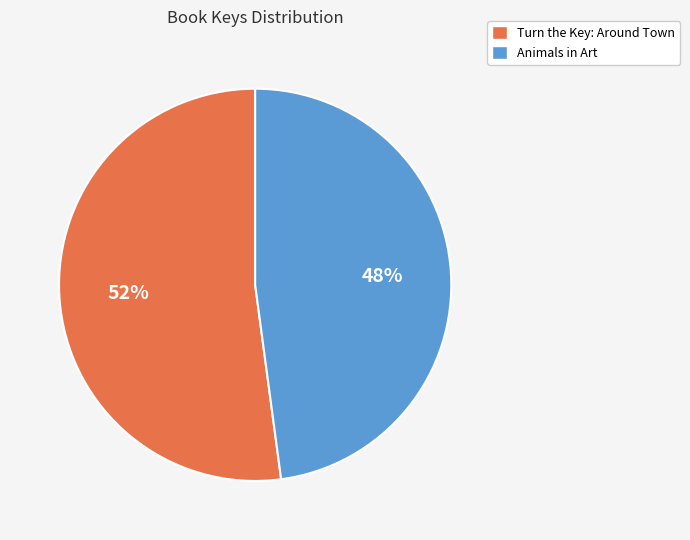

To the nearest percent, what percentage of the pie is Animals in Art?

48%